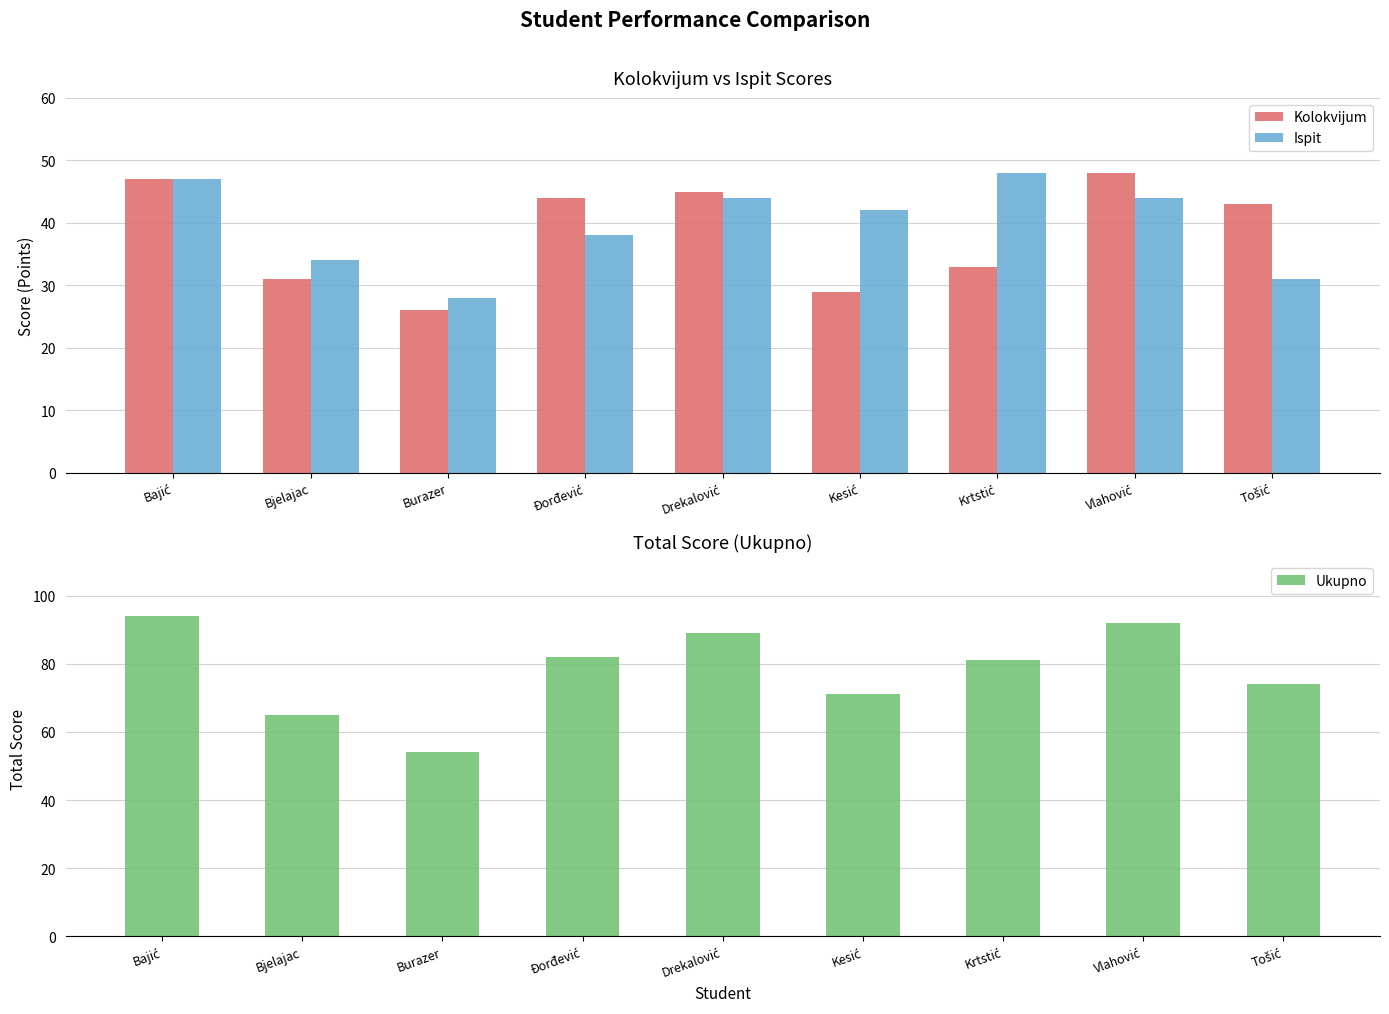

Rank the series by their maximum value, from lowest to highest.

Kolokvijum, Ispit, Ukupno